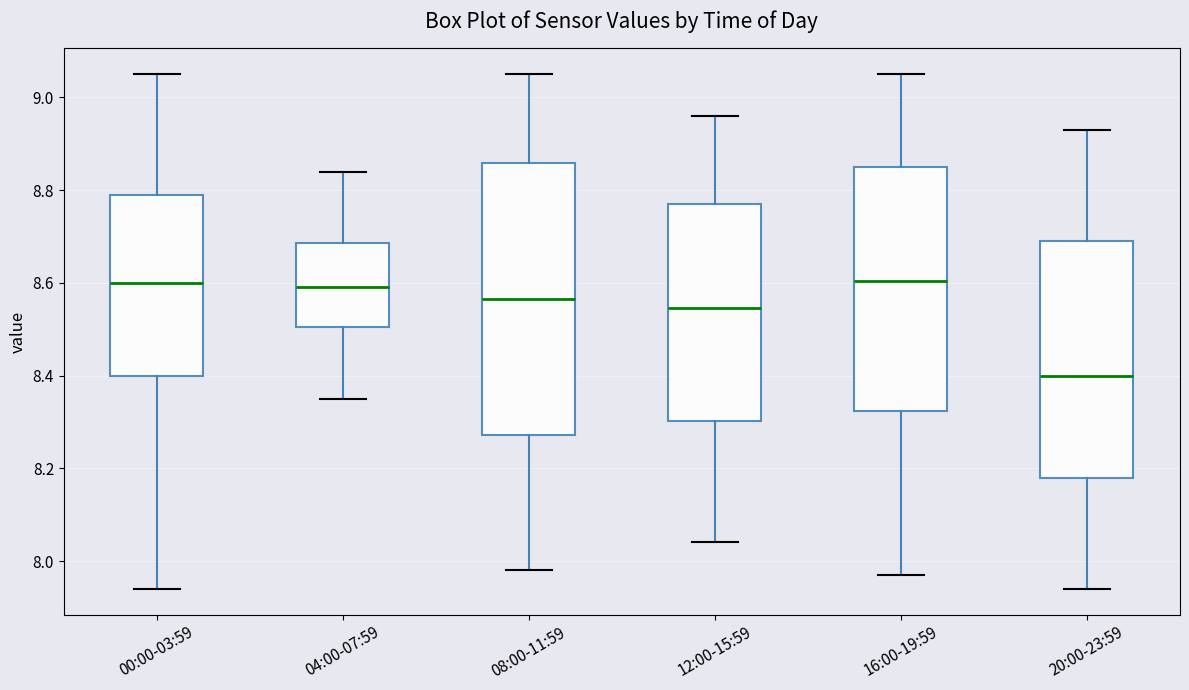

Reading left to right, read every box against the y-axis: the position of its median line, the range the box covers, and the ends of its whiskers. The values are not printed on the chart, so give them approximately, as read against the axis.

00:00-03:59: median 8.60, box 8.40 to 8.80, whiskers 7.94 to 9.06
04:00-07:59: median 8.60, box 8.50 to 8.68, whiskers 8.36 to 8.84
08:00-11:59: median 8.56, box 8.28 to 8.86, whiskers 7.98 to 9.06
12:00-15:59: median 8.54, box 8.30 to 8.78, whiskers 8.04 to 8.96
16:00-19:59: median 8.60, box 8.32 to 8.86, whiskers 7.98 to 9.06
20:00-23:59: median 8.40, box 8.18 to 8.70, whiskers 7.94 to 8.94